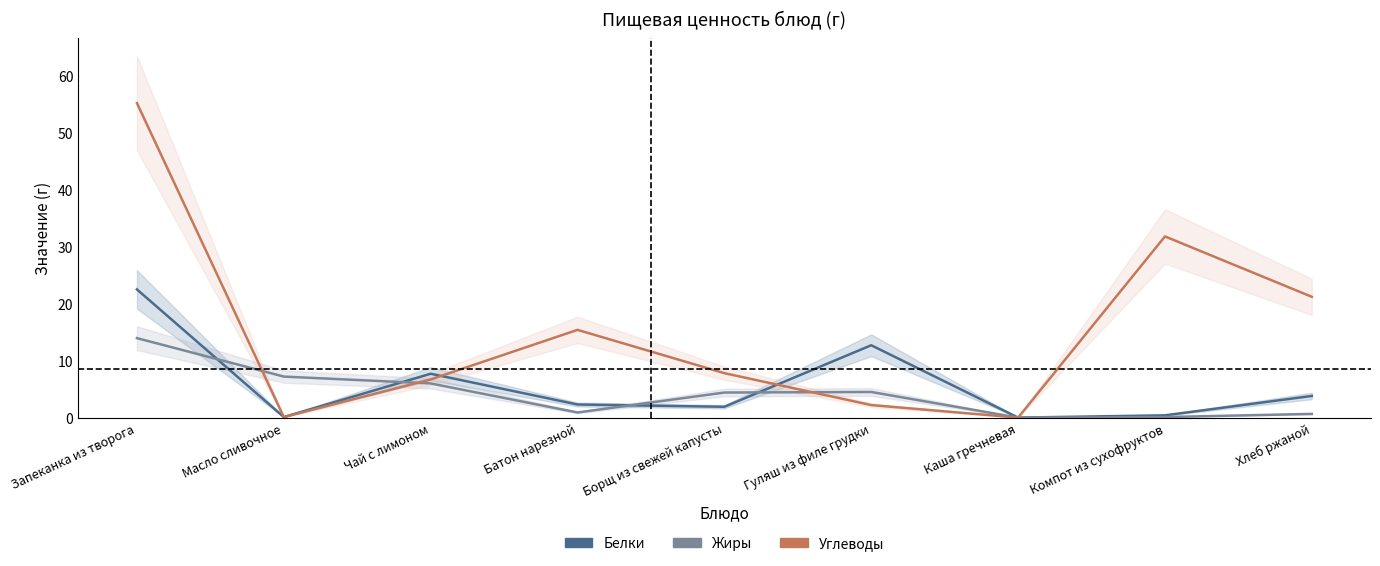

Rank the series at Каша гречневая from highest to lowest value.

Белки, Жиры, Углеводы